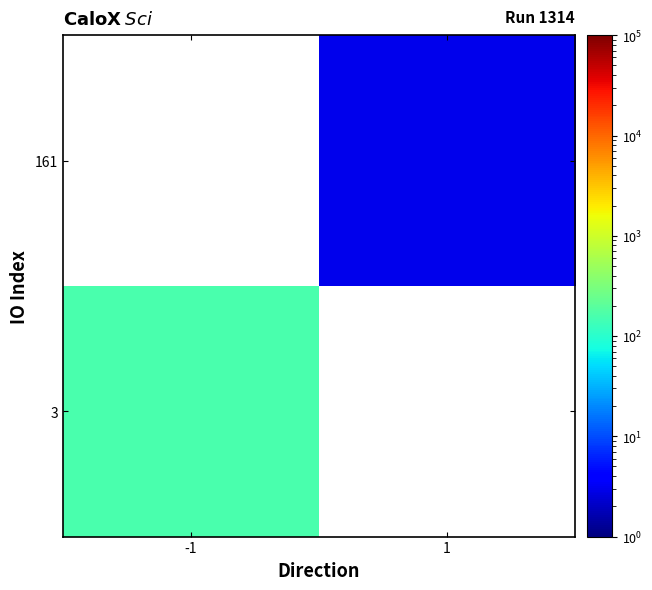

Count the number of categories in the chart.

2